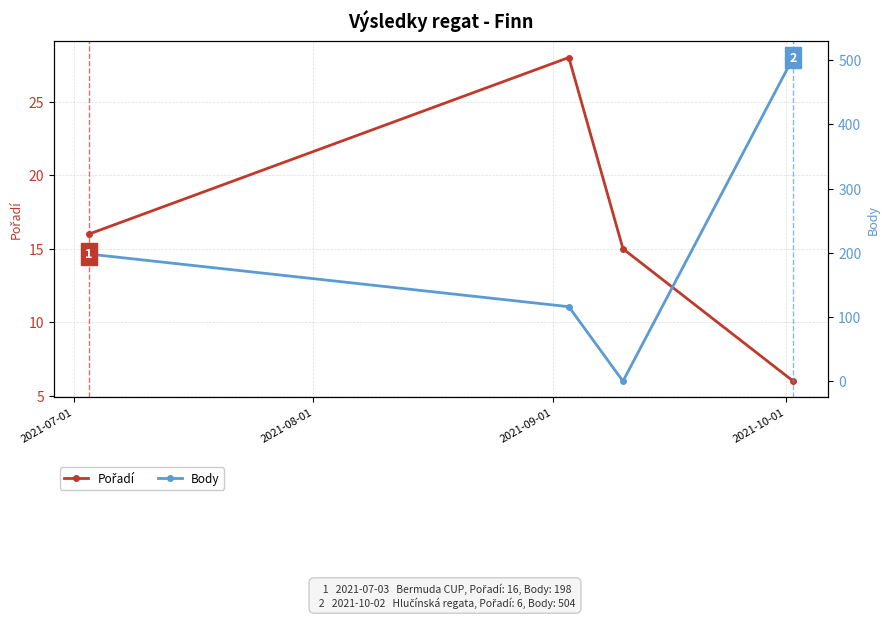

Rank the series by their maximum value, from lowest to highest.

Pořadí, Body